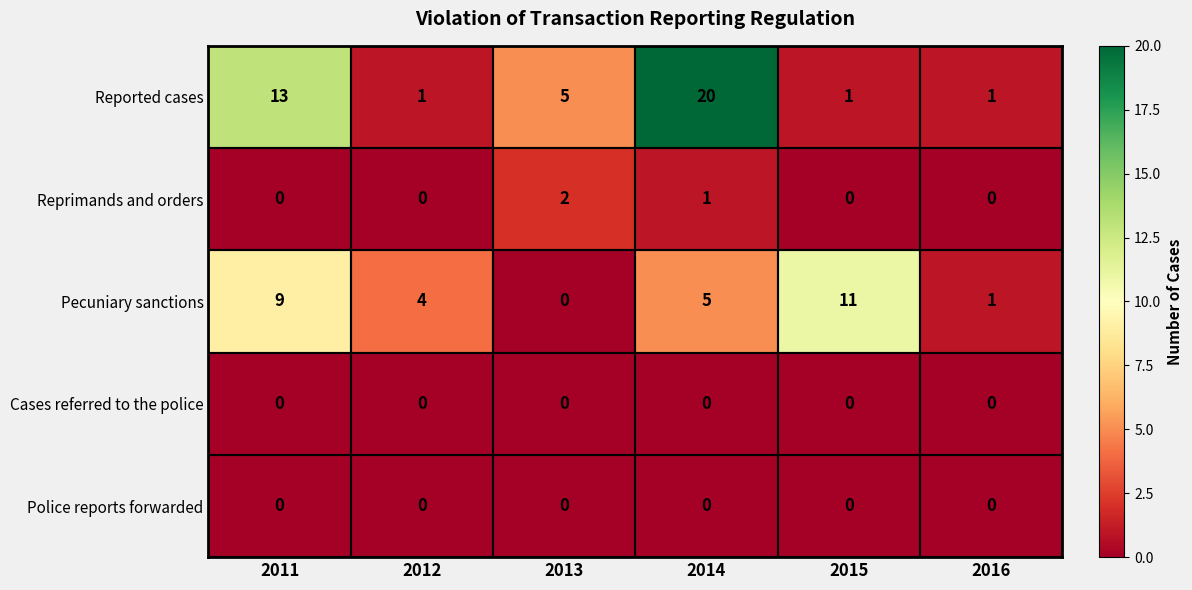

Count the number of categories in the chart.

6